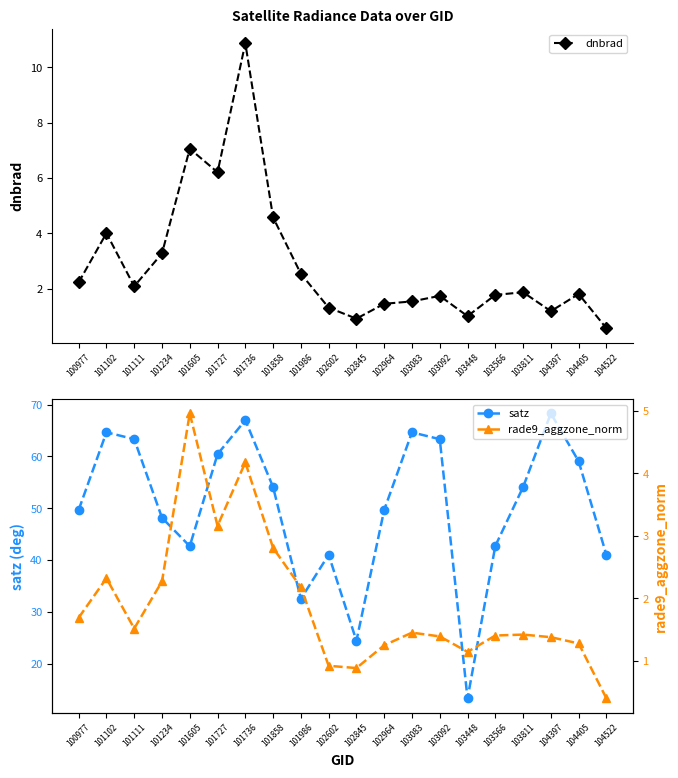

Between 101102 and 103811, which is larger?

101102